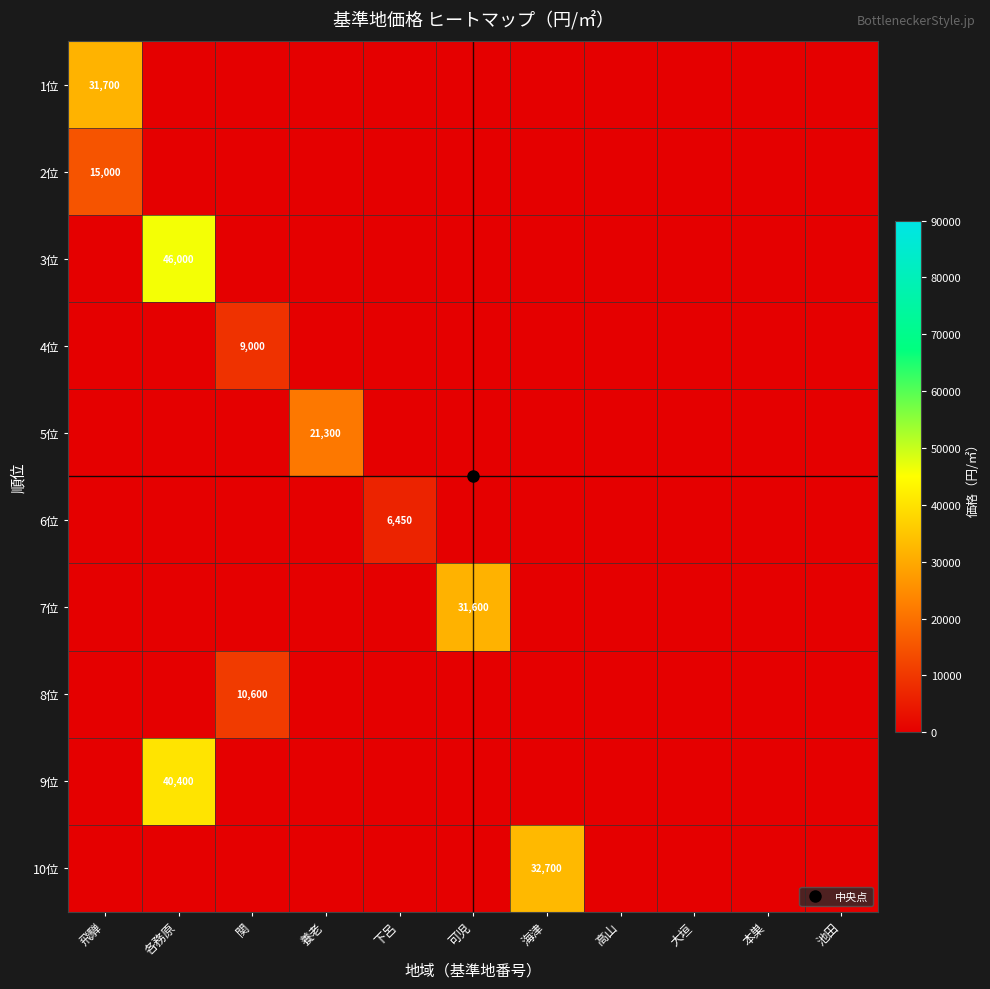

Count the number of data series in this chart.

10